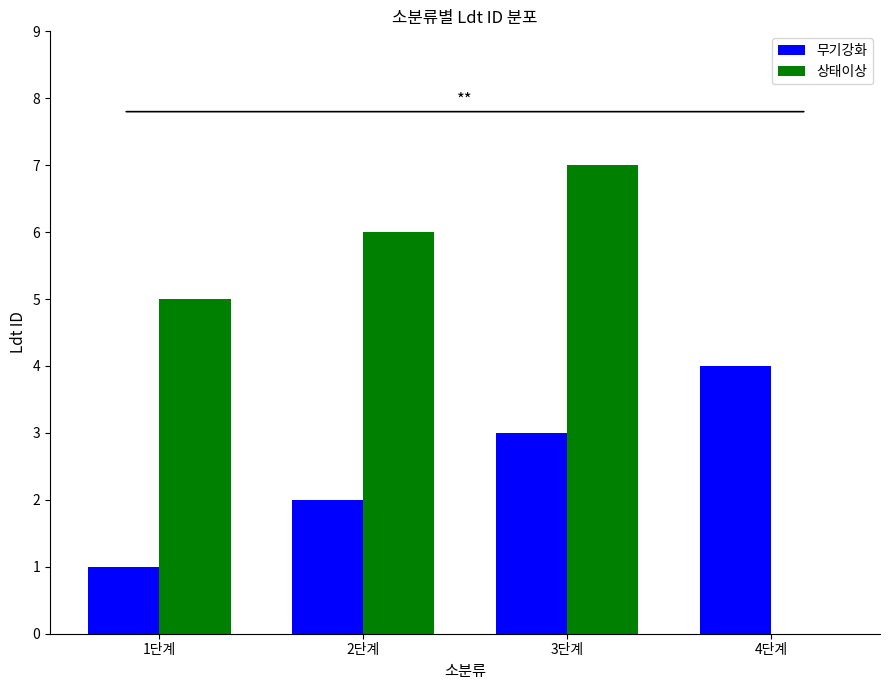

What are all the series names shown in the legend?

무기강화, 상태이상